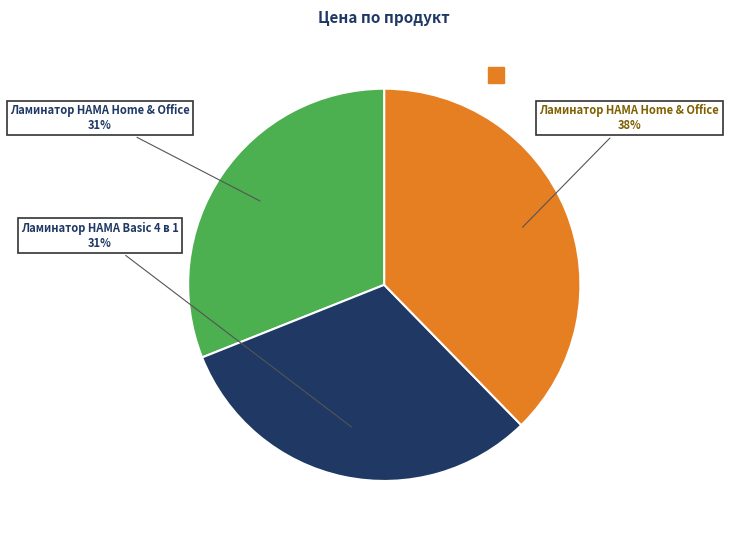

Is there a majority slice in this chart?

No